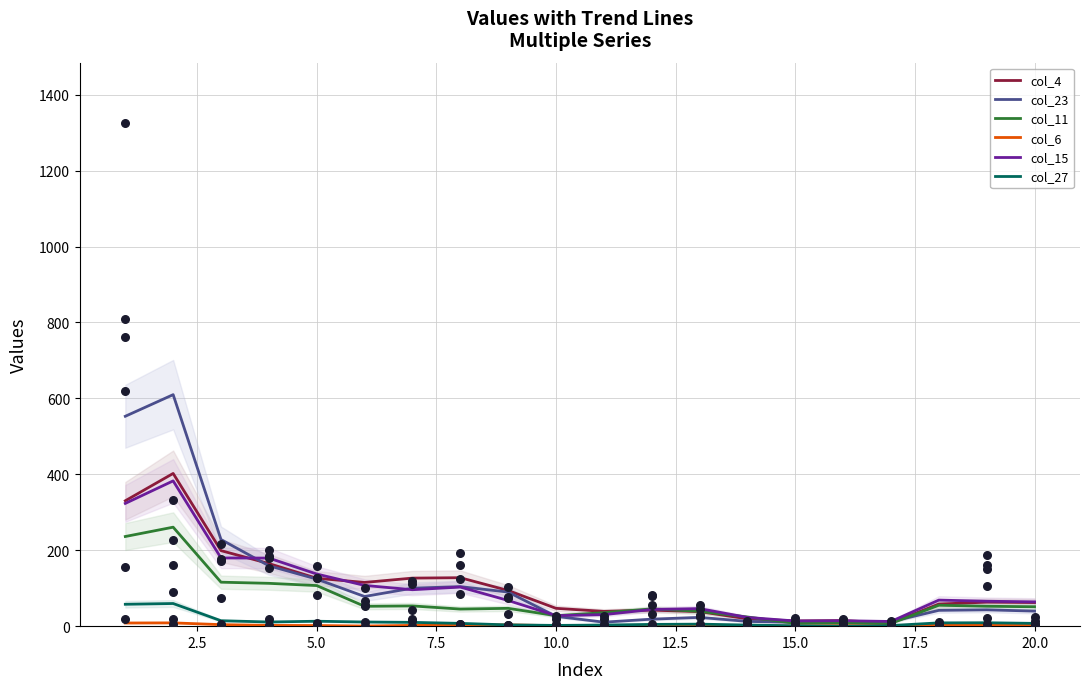

Which series has the largest total across all categories?

col_23